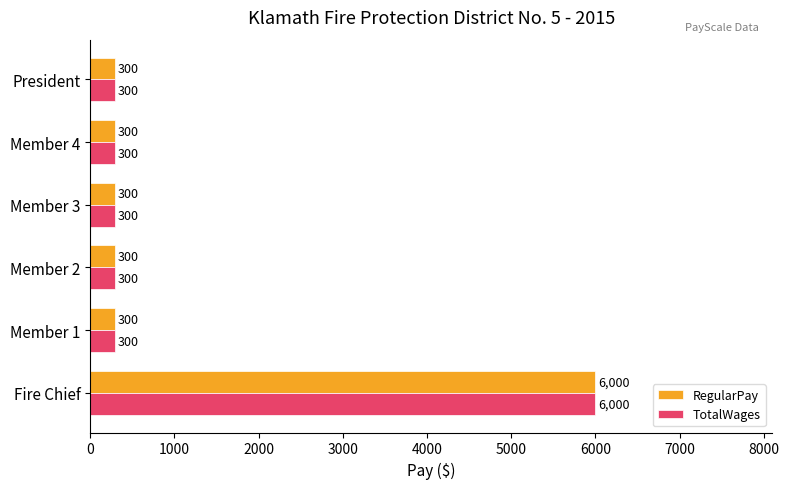

What is the sum of the RegularPay values at Member 3 and Member 1?

600